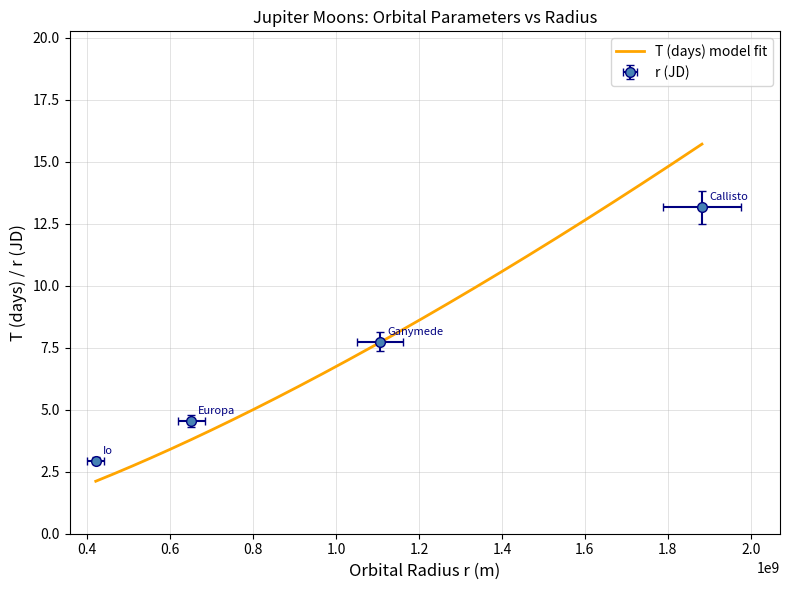

At how many categories does at least one series exceed 11?

1